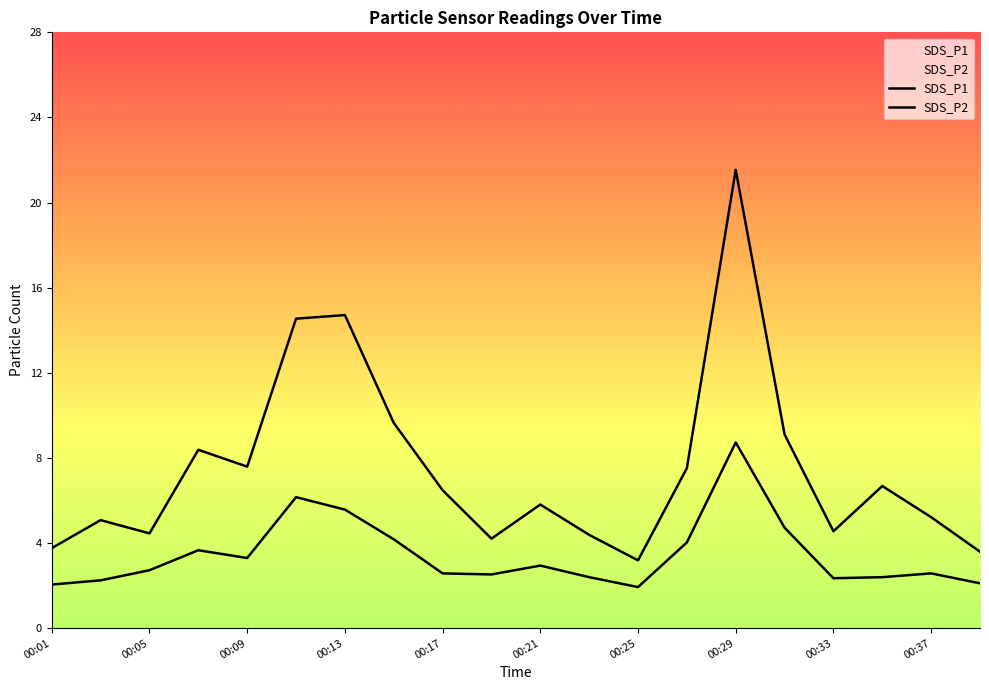

The SDS_P2 series shows 2.4 at 00:23. True or false?

True